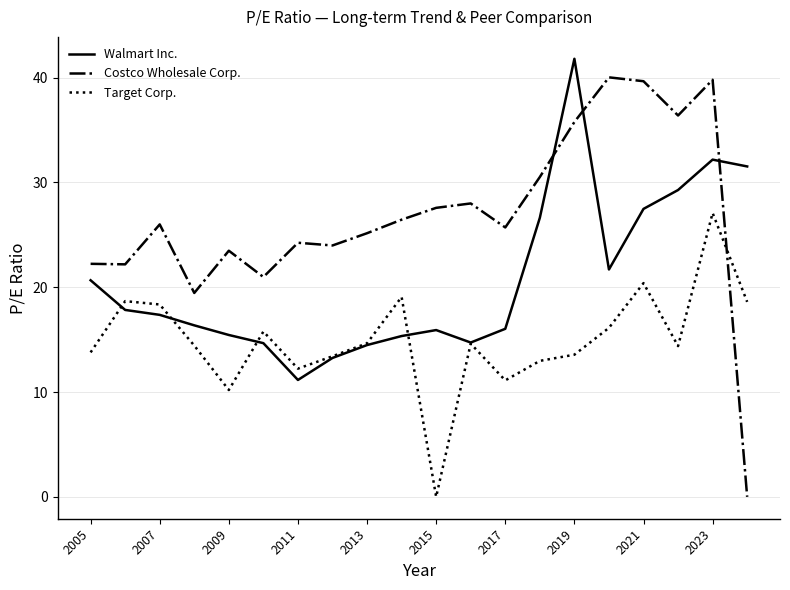

How many values in Costco Wholesale Corp. are above zero?

19